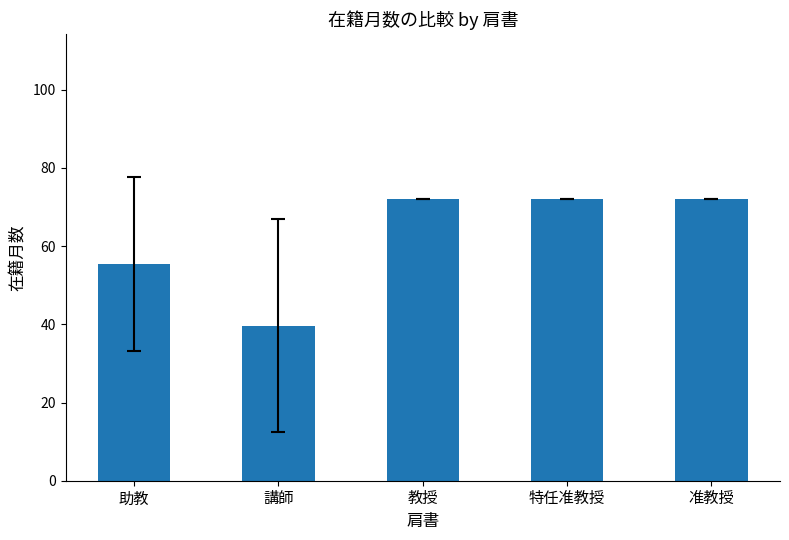

Approximately how many times larger is the value at 特任准教授 compared to 講師?

1.8